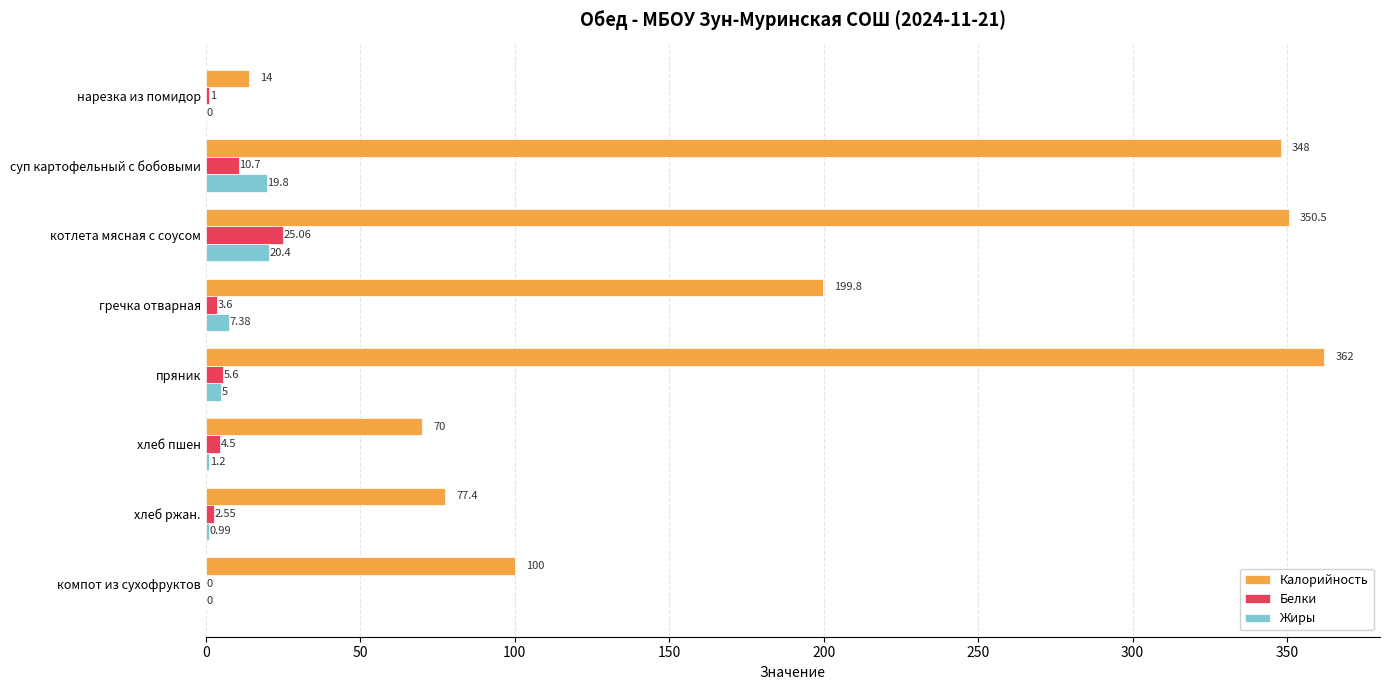

How many series are shown in this chart?

3